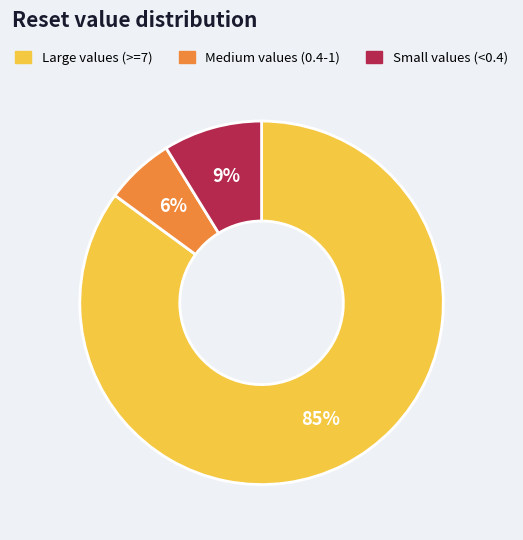

To the nearest percent, what is the difference between the Small values (<0.4) and Large values (>=7) slice percentages?

76%